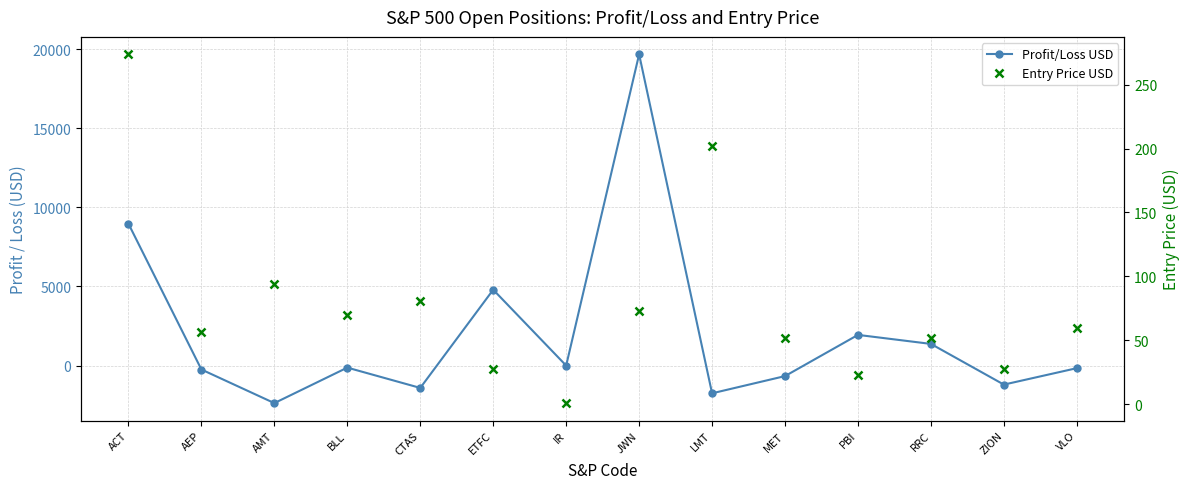

What position from the right is RRC?

3